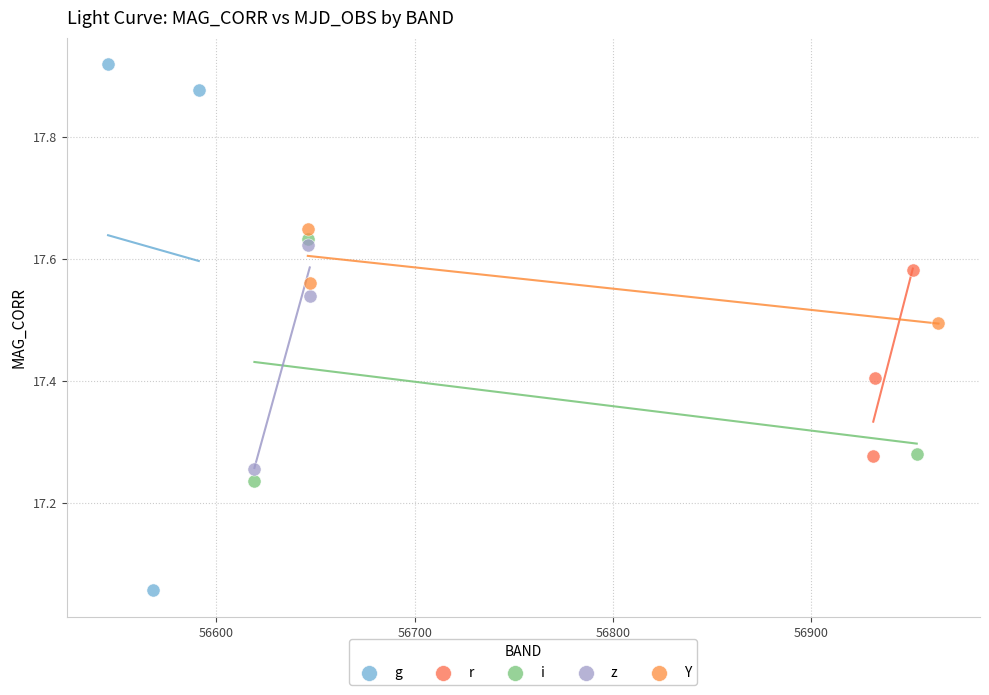

Which series has the largest Y range (max minus min)?

g